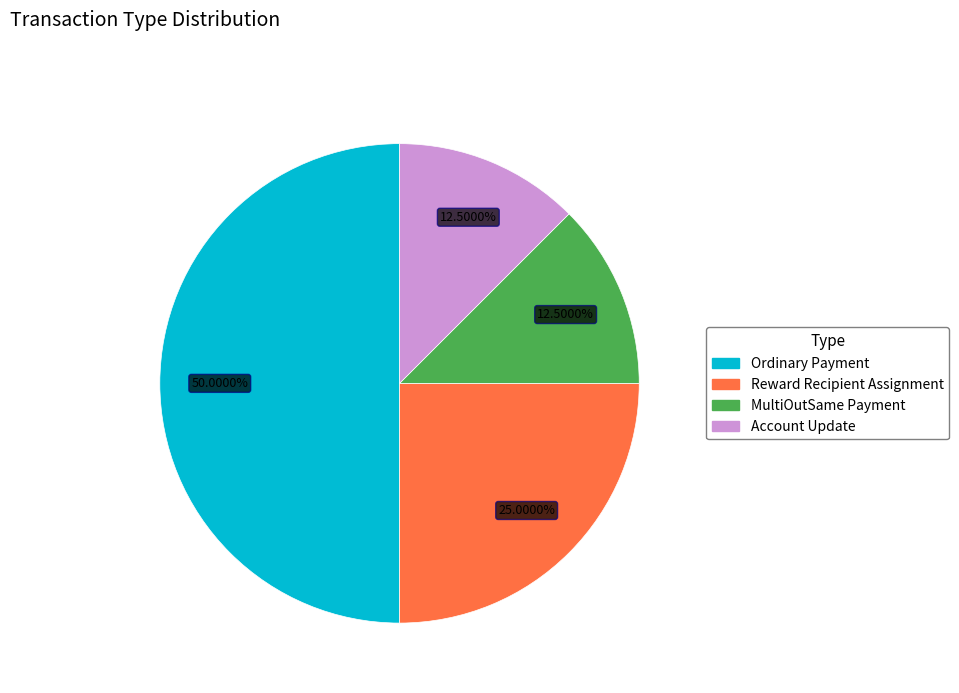

Count the number of slices in the pie.

4